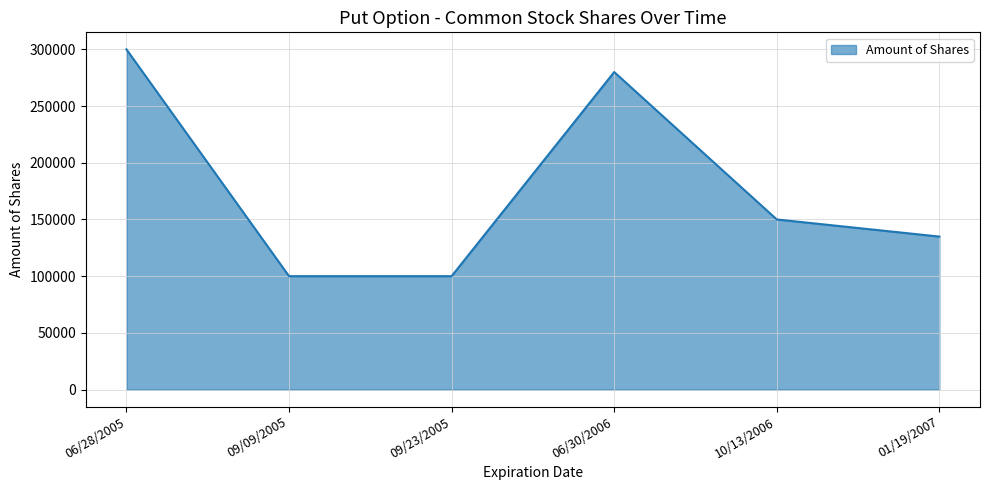

How many values are between 100000 and 280000?

5